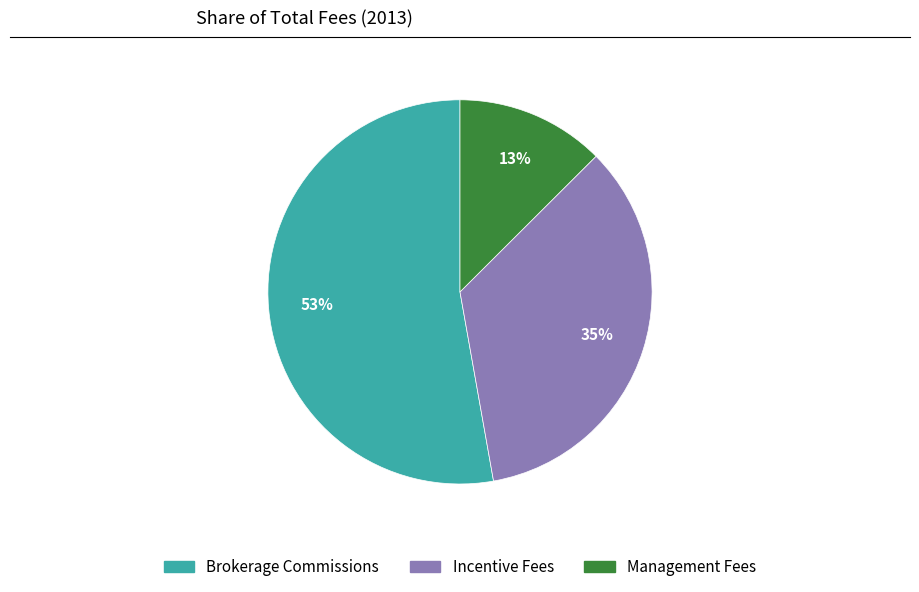

Combined, do Incentive Fees and Management Fees account for over 50%?

No